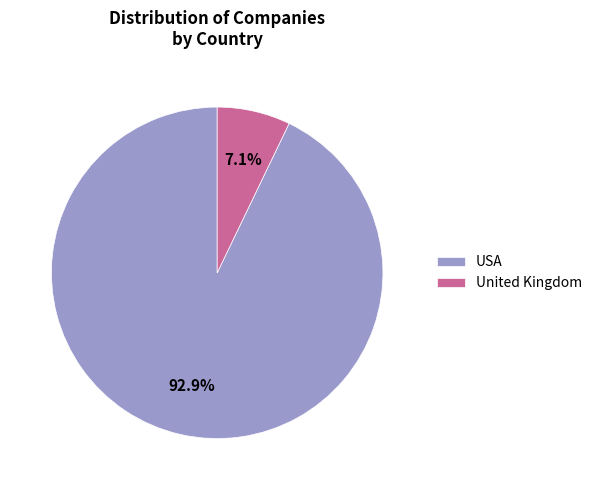

How many slices are in this pie chart?

2